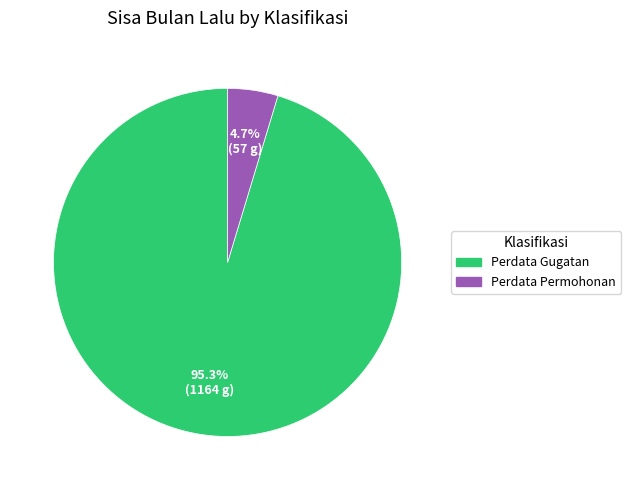

What is the total percentage of Perdata Gugatan and Perdata Permohonan?

100.0%